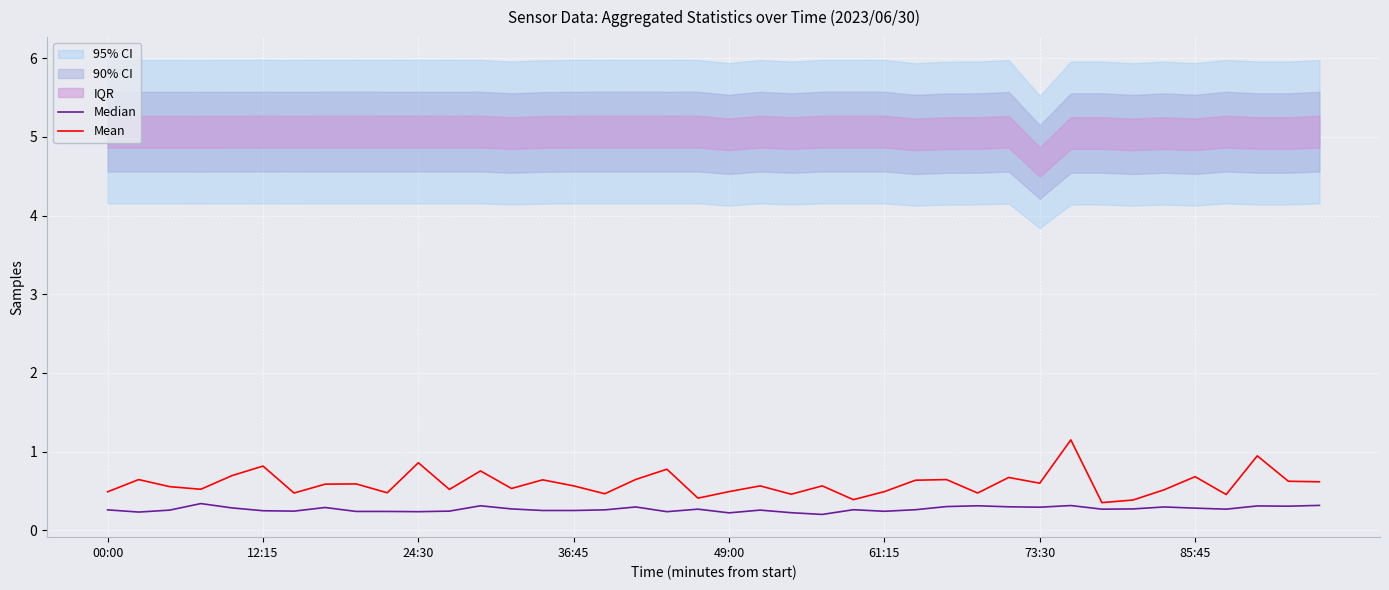

What is the difference between the maximum and minimum values in the Mean series?

0.8